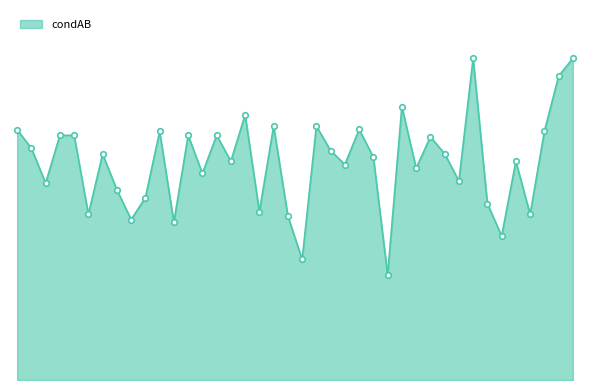

Does the chart display data point markers on the line(s)?

No